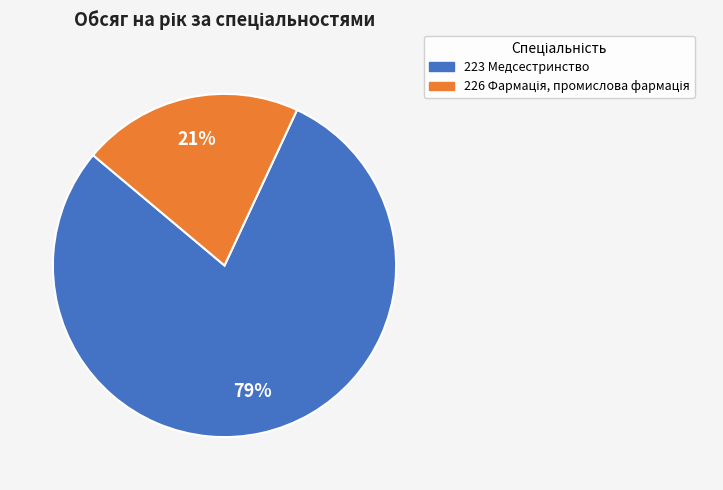

What percentage is the 223 Медсестринство slice, to the nearest percent?

79%